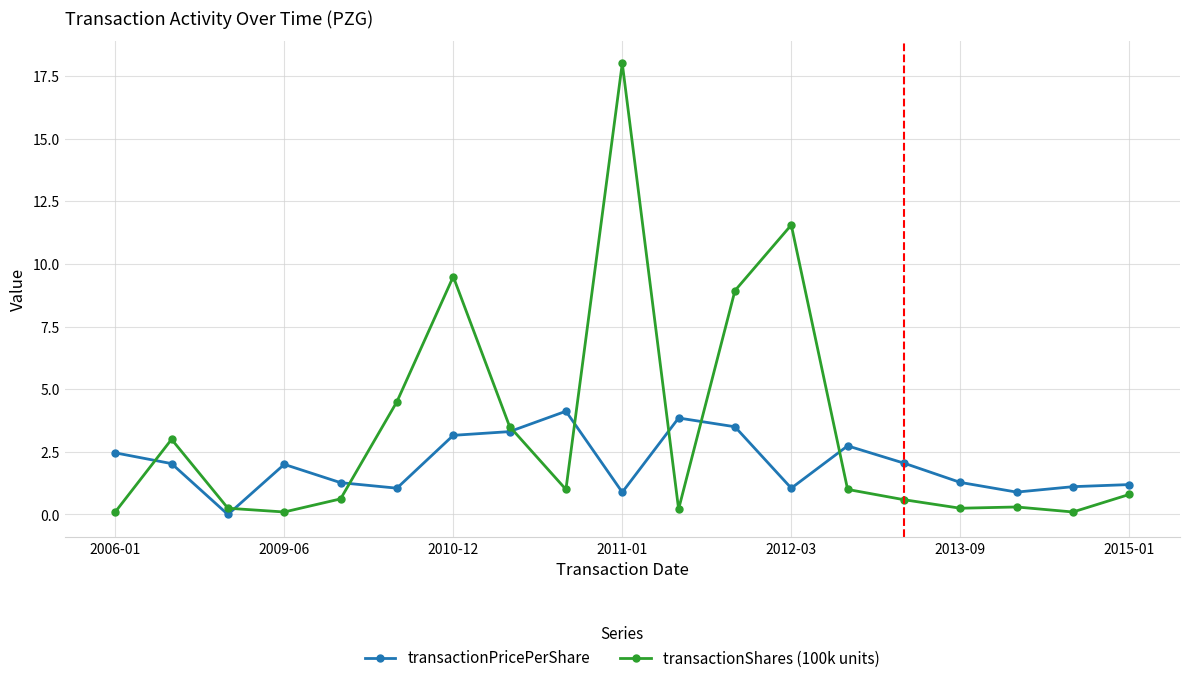

At how many categories does at least one series exceed 13?

1